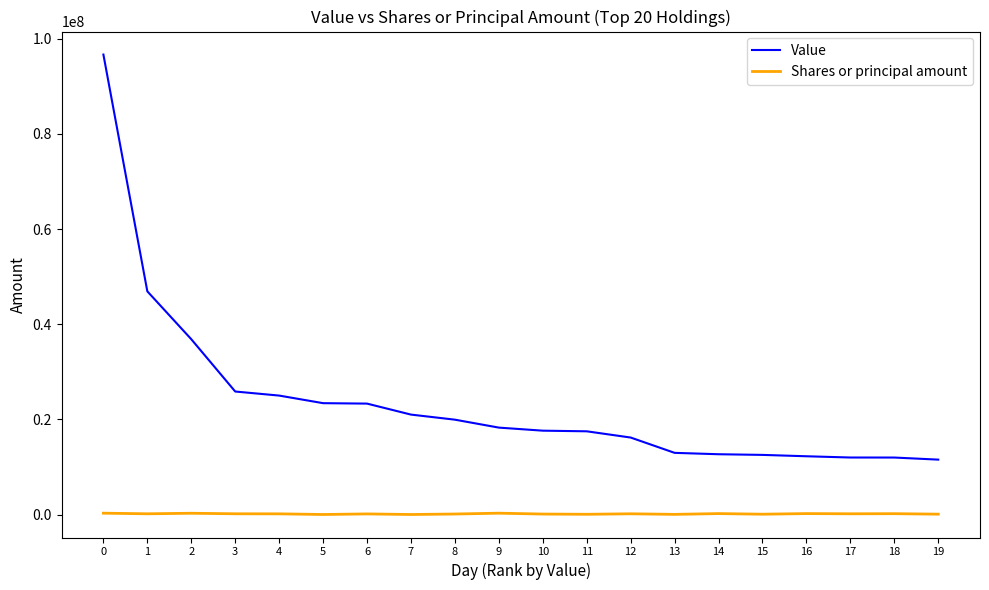

Which series has the widest spread of values?

Value